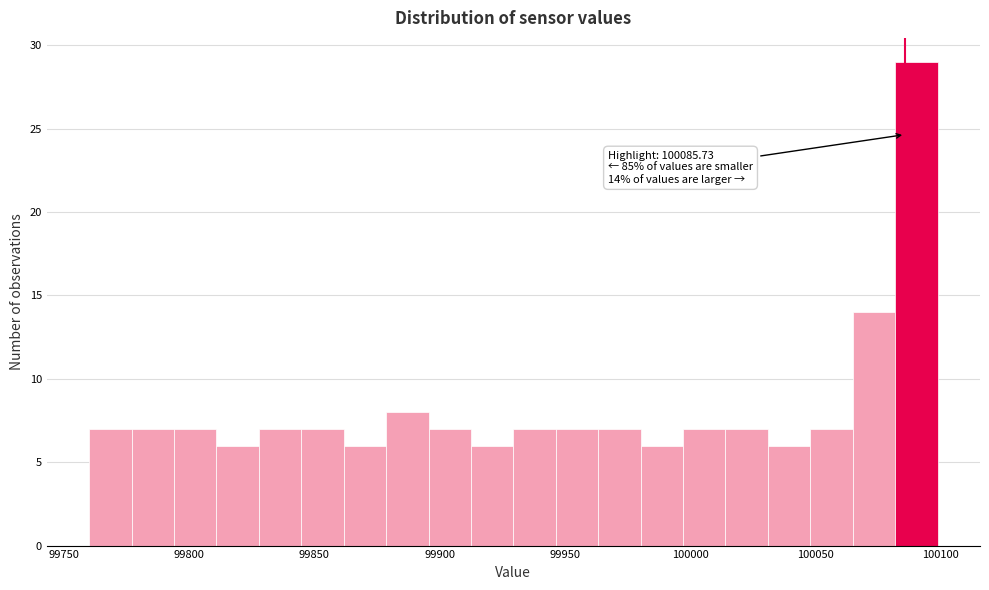

Read against the x-axis, roughly where is the centre of the tallest bar?

100090